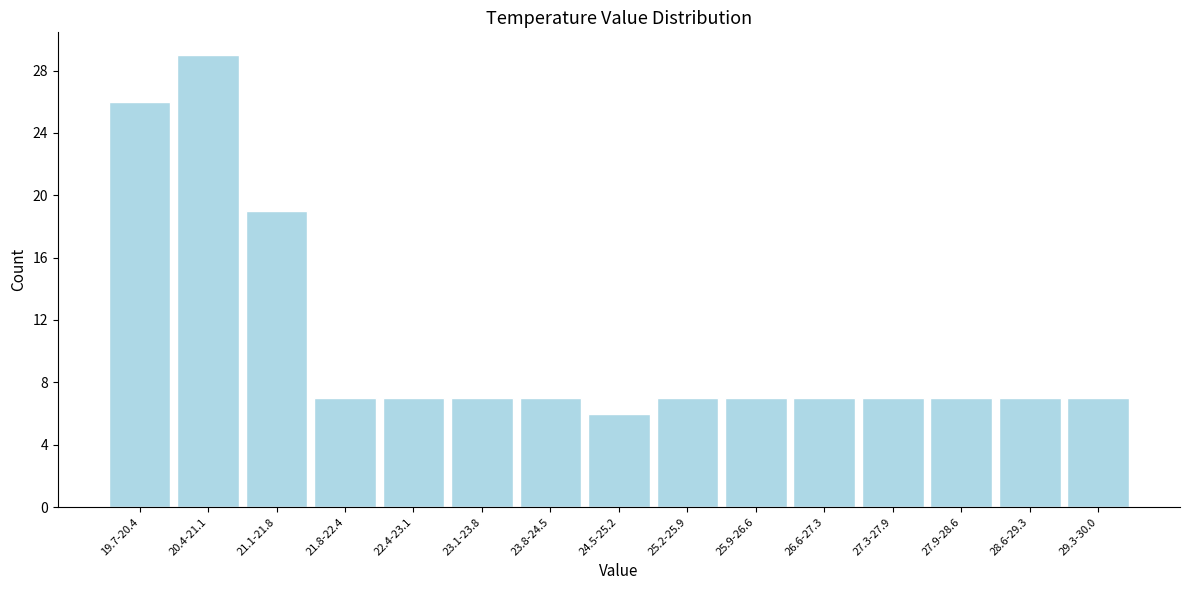

Reading left to right, what are all the values shown in this chart?

19.7-20.4=26	20.4-21.1=29	21.1-21.8=19	21.8-22.4=7	22.4-23.1=7	23.1-23.8=7	23.8-24.5=7	24.5-25.2=6	25.2-25.9=7	25.9-26.6=7	26.6-27.3=7	27.3-27.9=7	27.9-28.6=7	28.6-29.3=7	29.3-30.0=7